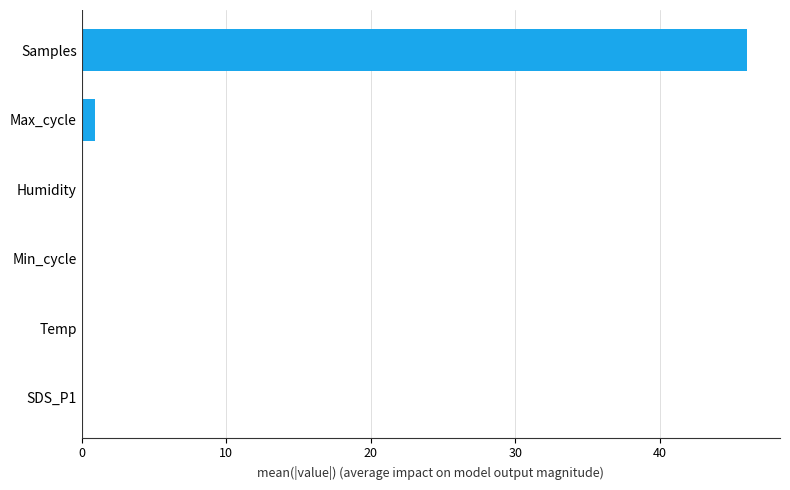

How many categories are shown in the chart?

6